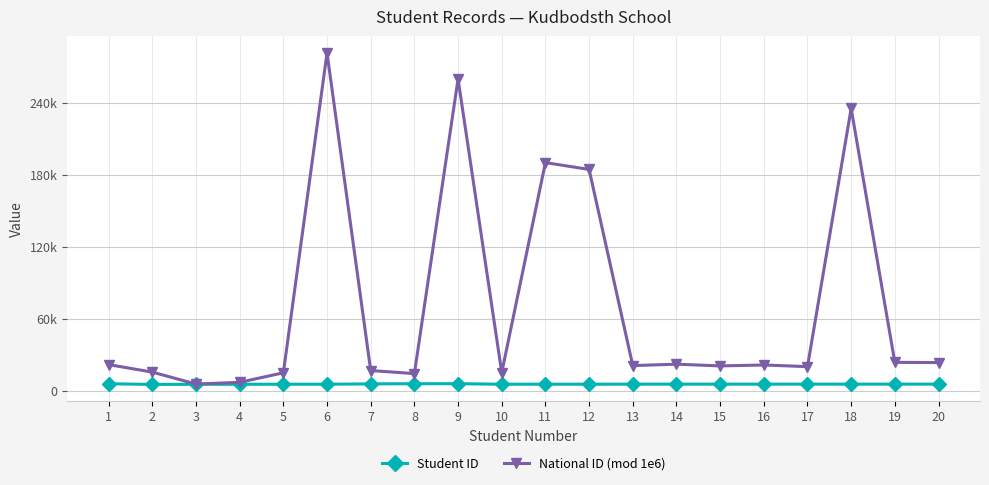

Is it true that National ID (mod 1e6) equals 281312 at 6?

True